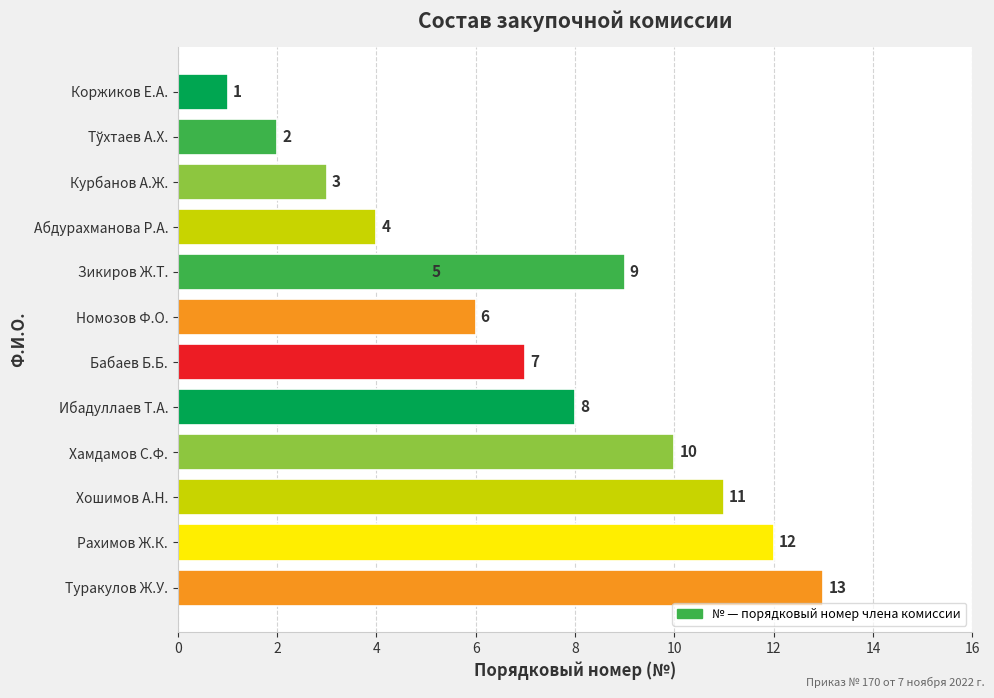

What is the maximum value shown in the chart?

13